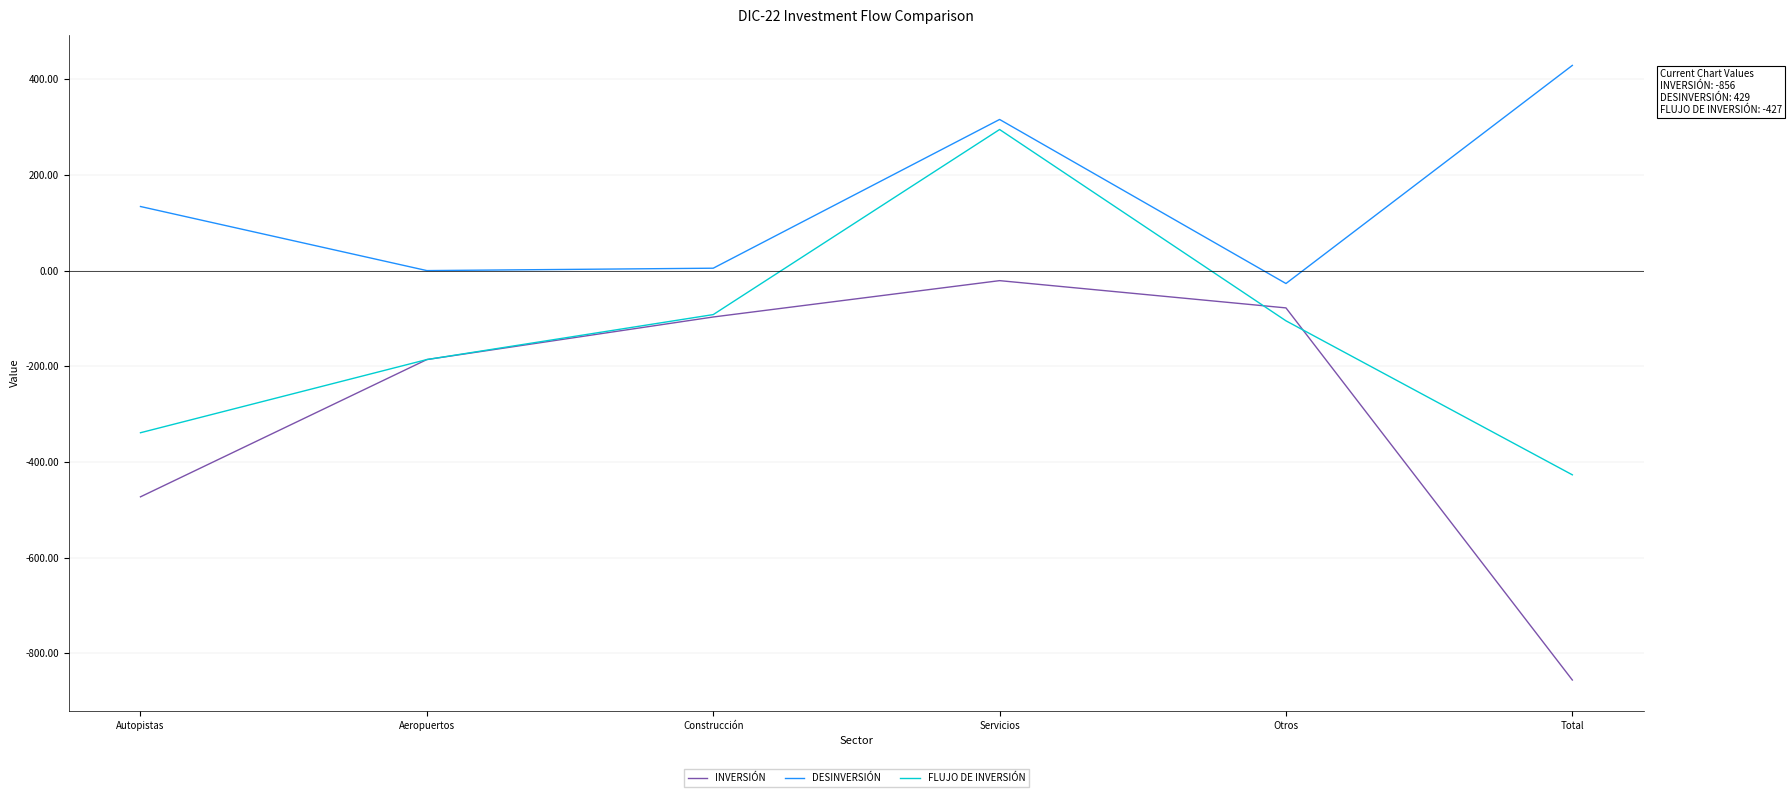

What is the minimum value for DESINVERSIÓN?

-27